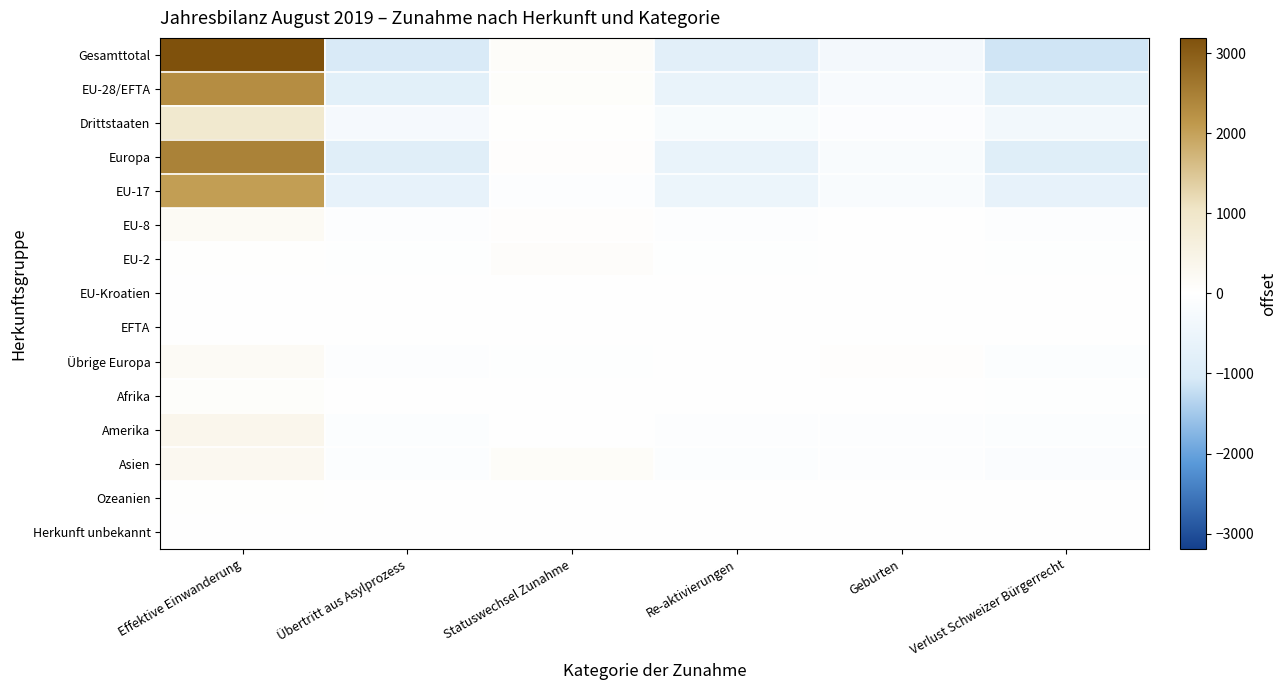

What is the difference between the highest and lowest values at Geburten?

366.0